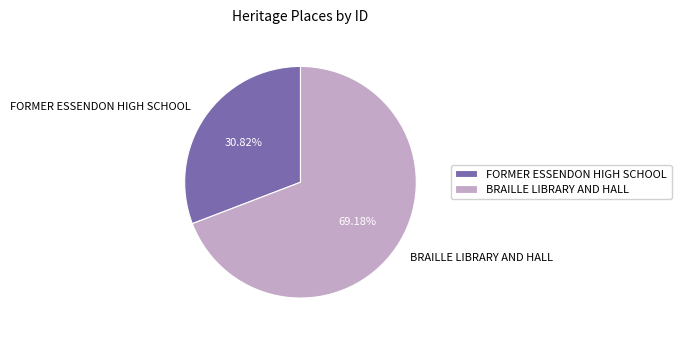

Which slice is the largest?

BRAILLE LIBRARY AND HALL